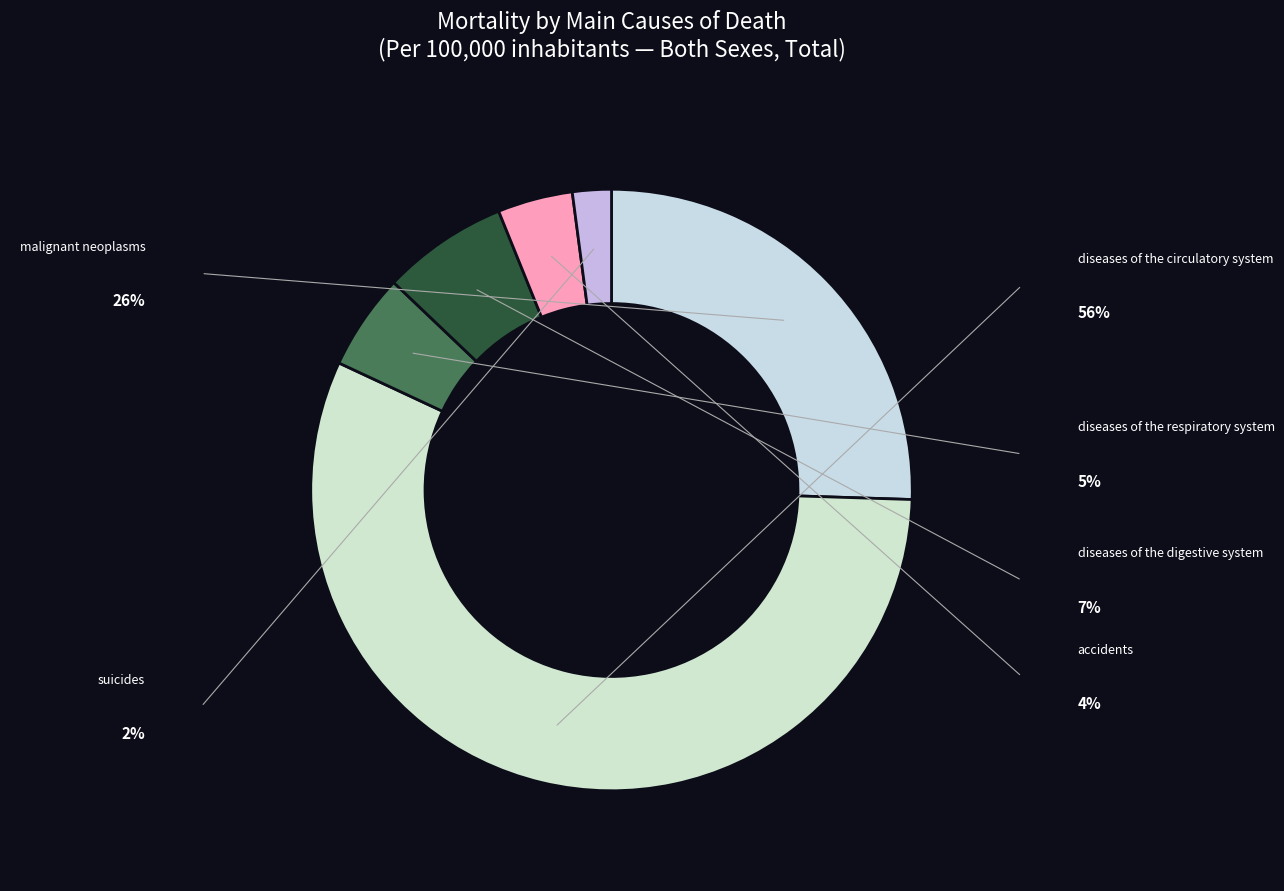

How many slices are in this pie chart?

6